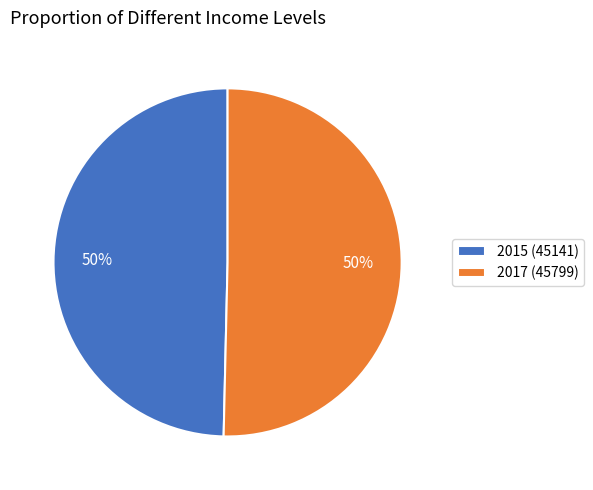

To the nearest percent, what portion does 2015 represent?

50%